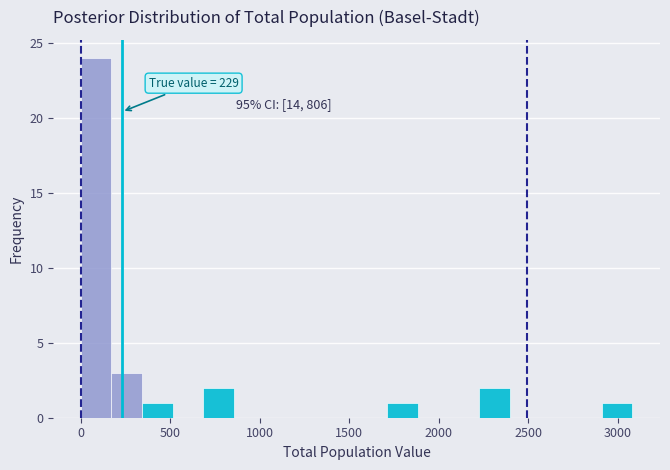

Around what value on the x-axis is the tallest bar? Give the approximate position of its centre, as read against the axis.

100